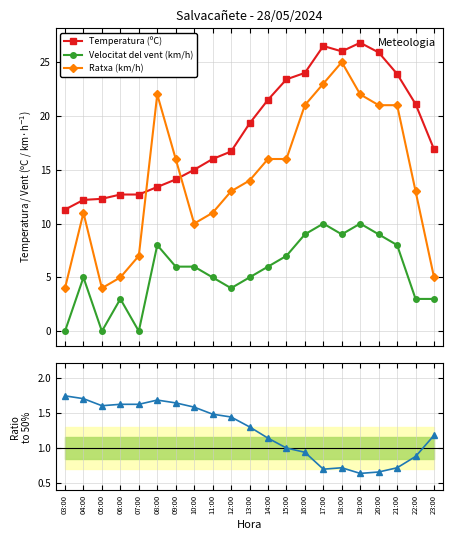

Is it true that Humitat (%) equals 1.4 at 12:00?

True